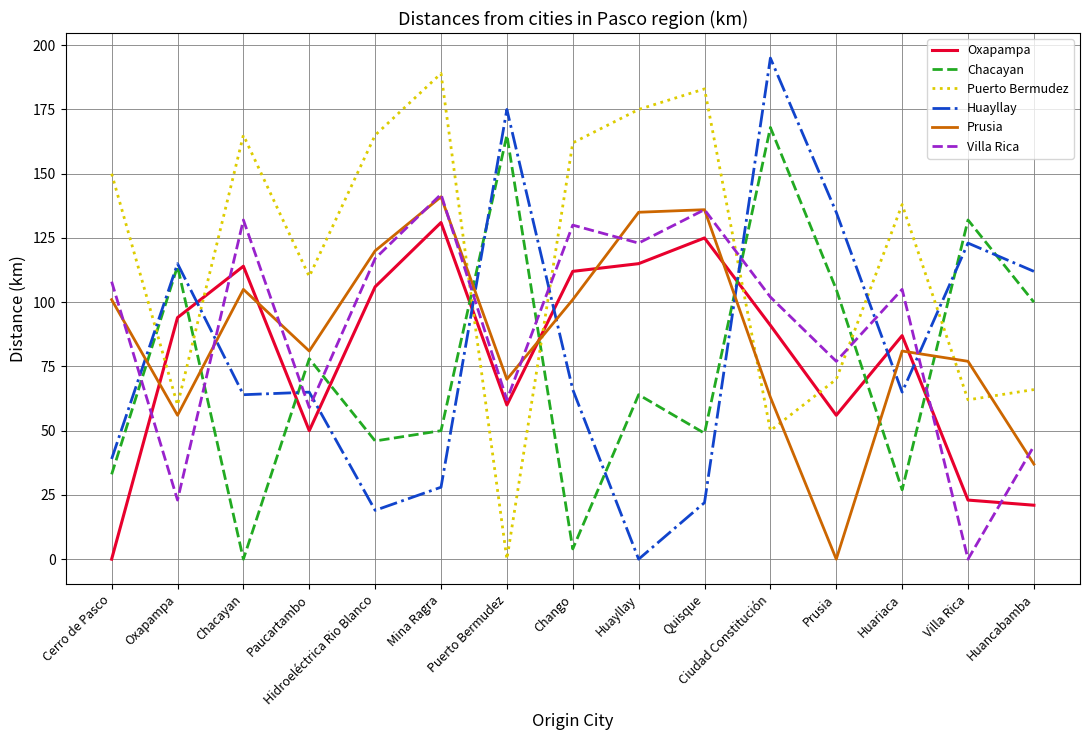

What is the spread (max minus min) of values at Huancabamba?

91